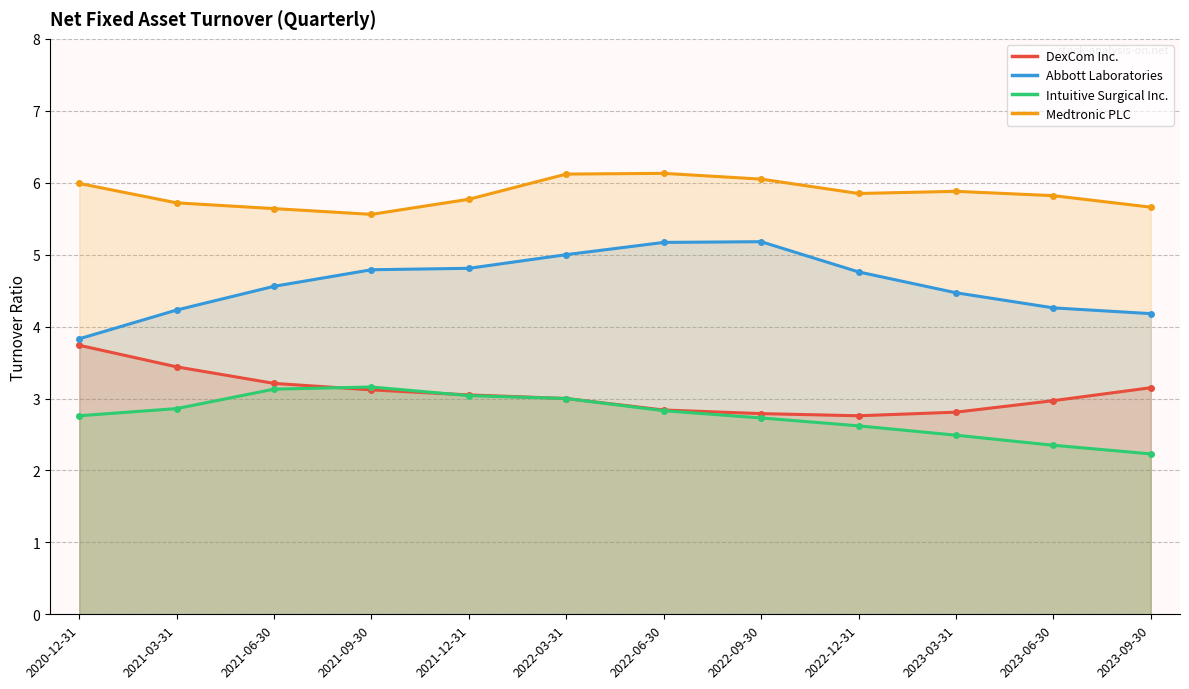

What is the greatest value displayed?

6.1